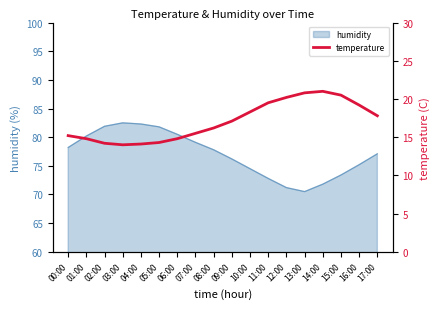

What is the label of the 2nd point from the left?

01:00